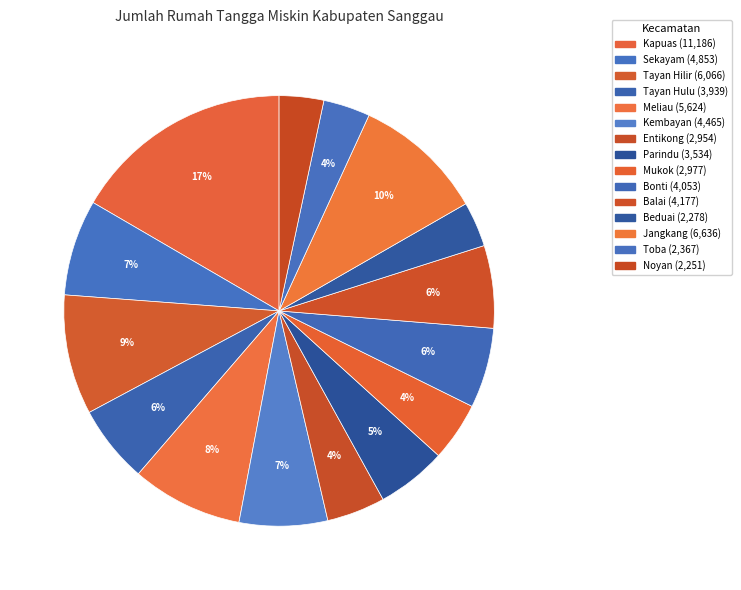

To the nearest percent, what is the difference between the Meliau and Mukok slice percentages?

4%